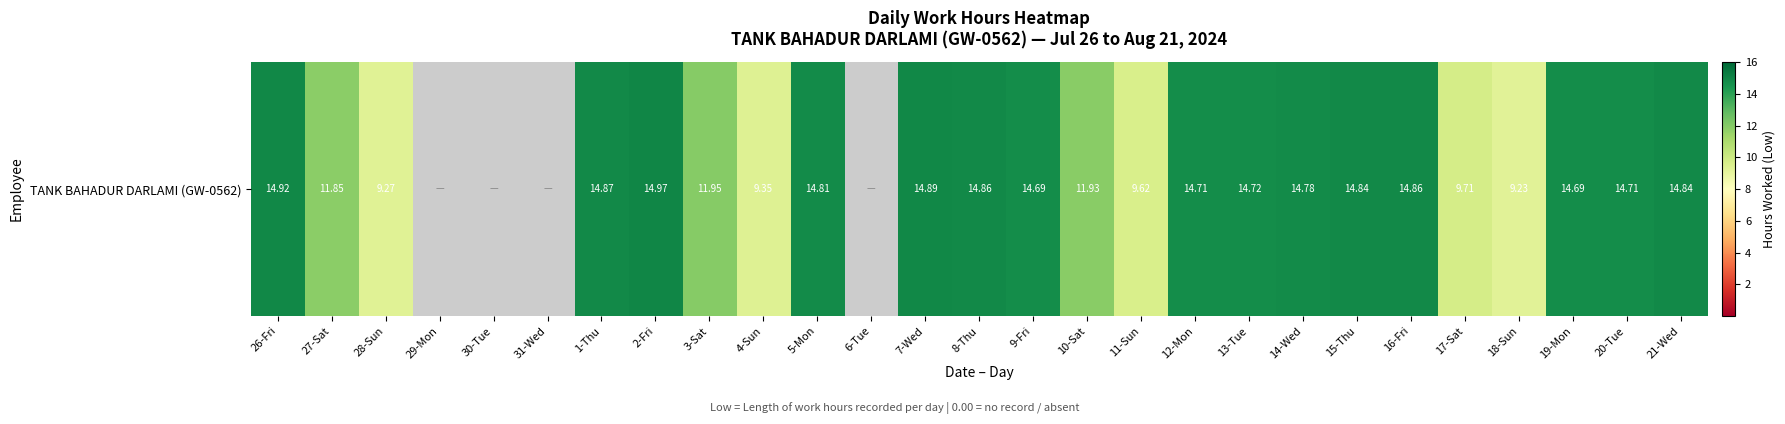

Is it true that the value at 7-Wed is 14.9?

True